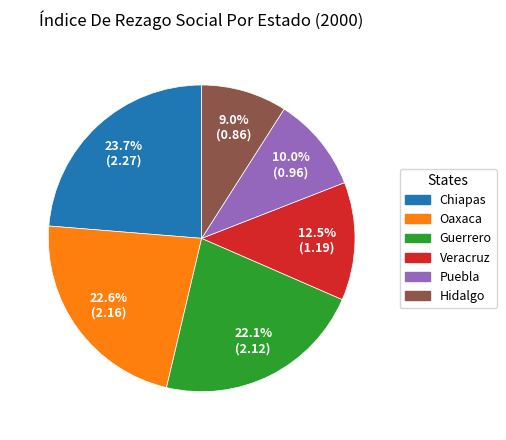

Is there a majority slice in this chart?

No